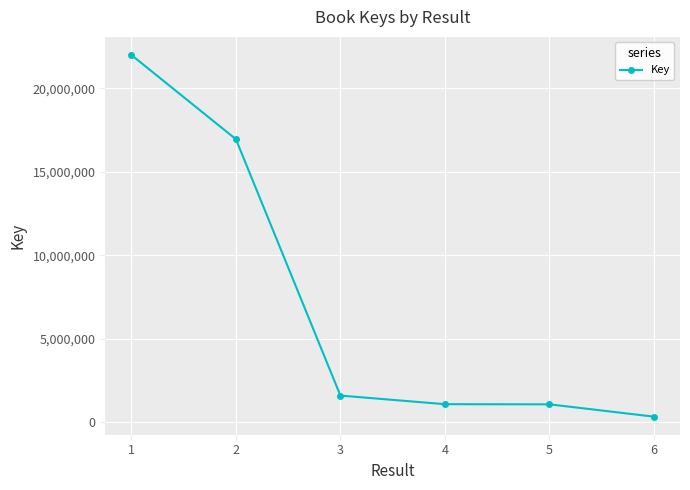

What is the approximate value at 1?

22011159